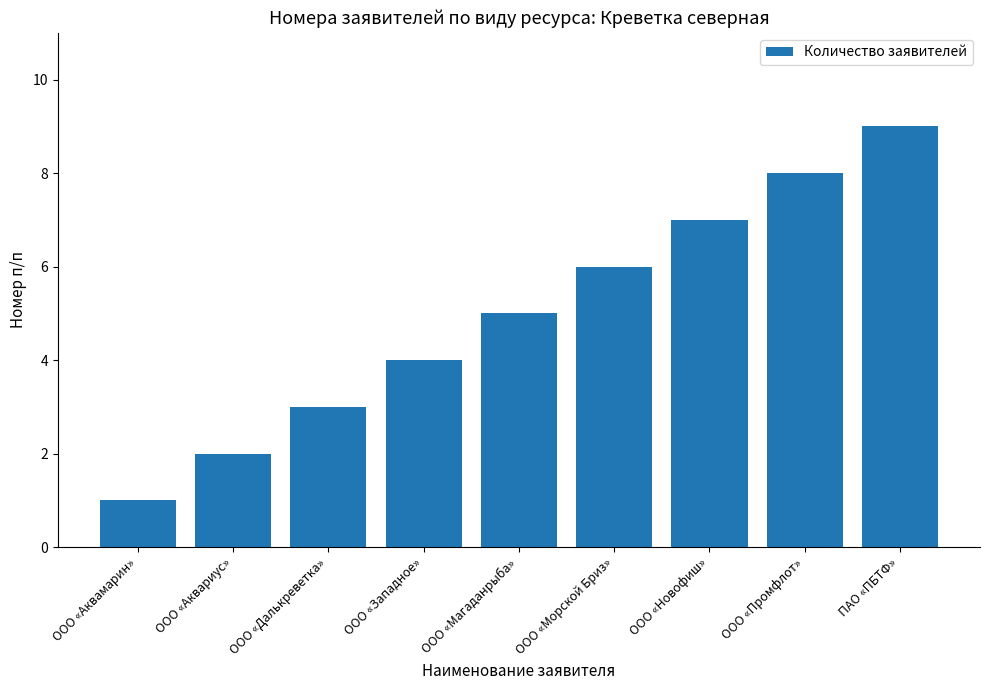

Which label corresponds to the largest value in the chart?

ПАО «ПБТФ»